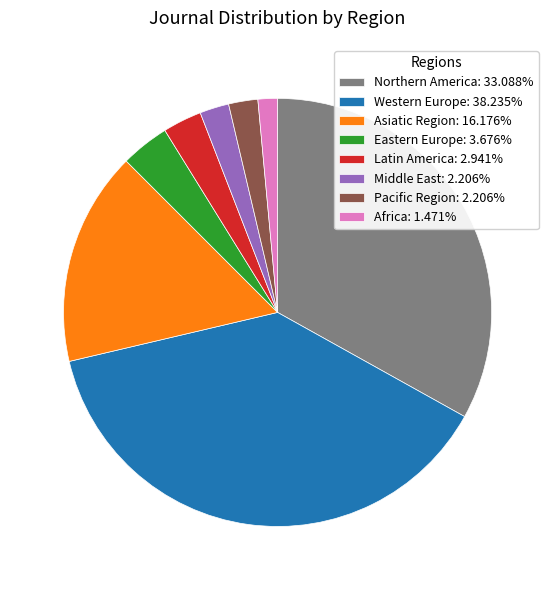

How many segments does this pie chart have?

8